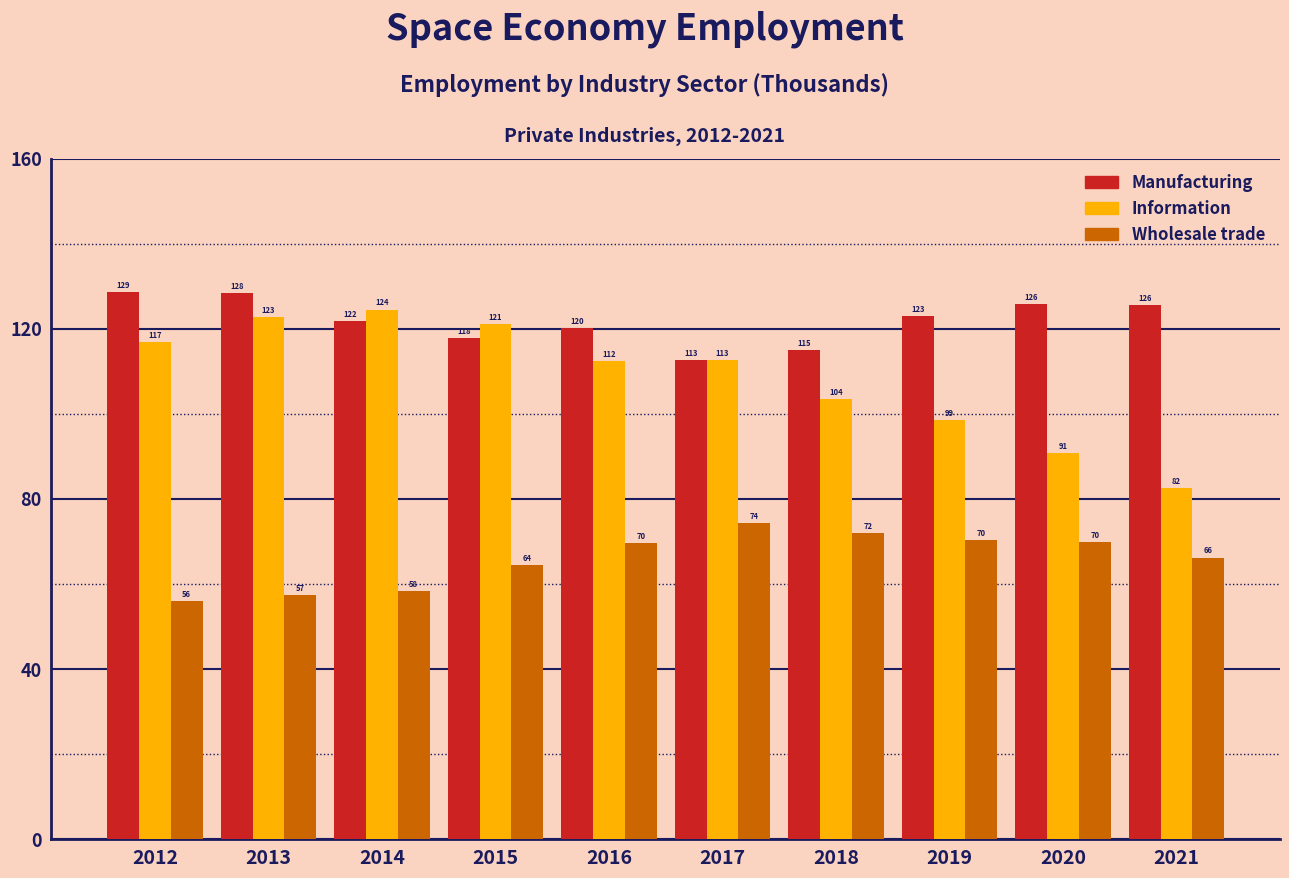

Rank the series at 2019 from lowest to highest value.

Wholesale trade, Information, Manufacturing